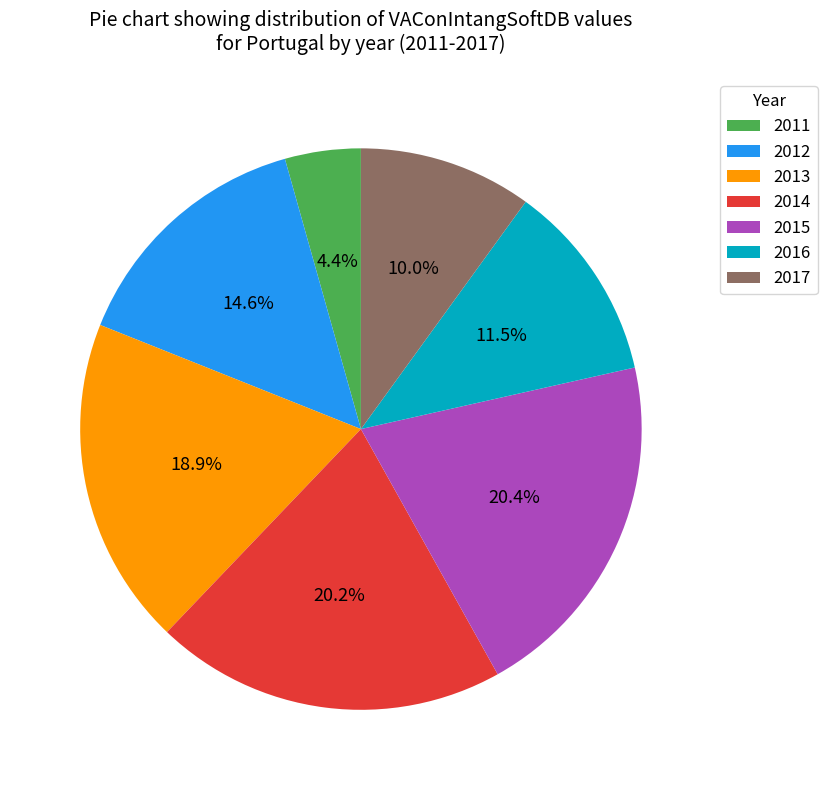

Which slice is the smallest?

2011